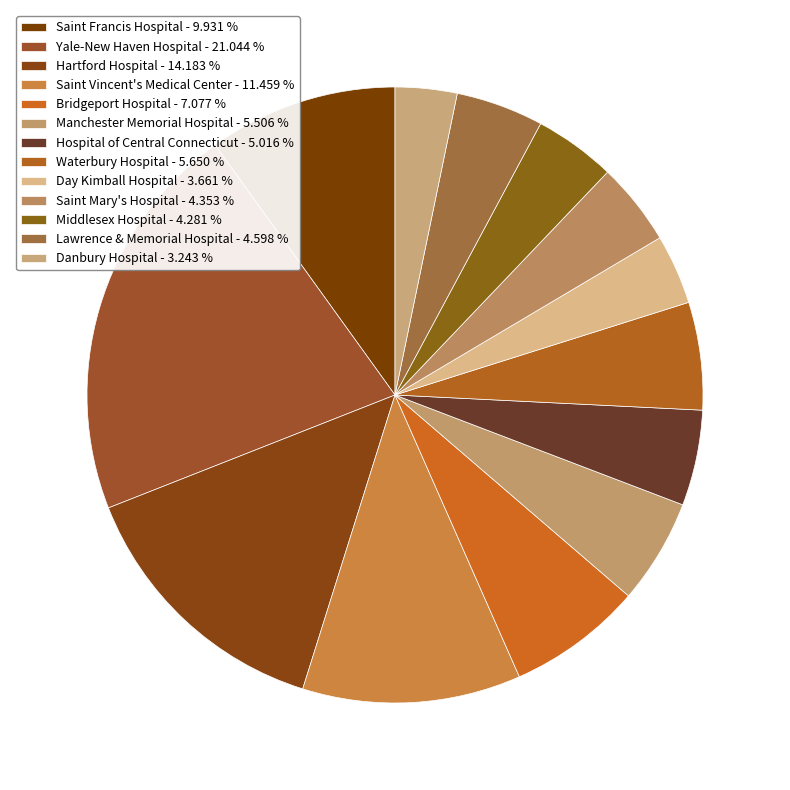

To the nearest percent, what is the combined percentage of Saint Vincent's Medical Center and Saint Francis Hospital?

21%